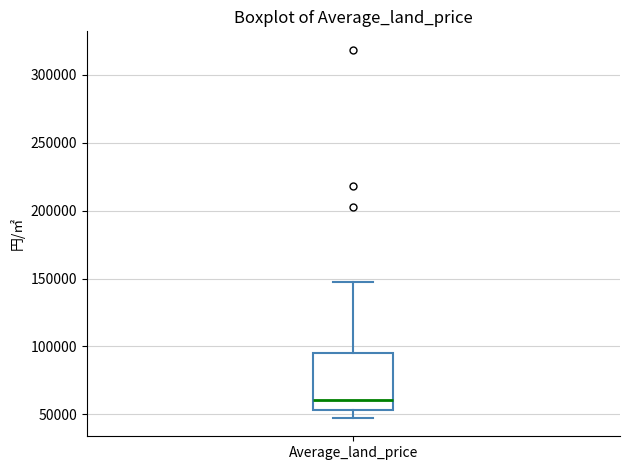

Read this box plot against the y-axis: the position of the median line, the range covered by the box, and the ends of both whiskers. The values are not printed on the chart, so give them approximately, as read against the axis.

median 60000, box 55000 to 95000, whiskers 45000 to 145000